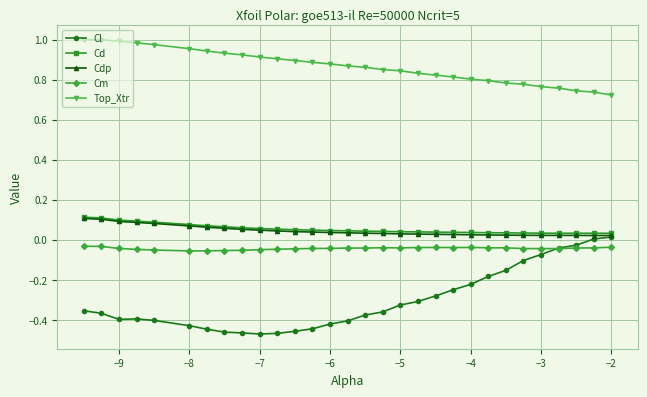

True or false: Top_Xtr and Cl intersect in this chart.

False